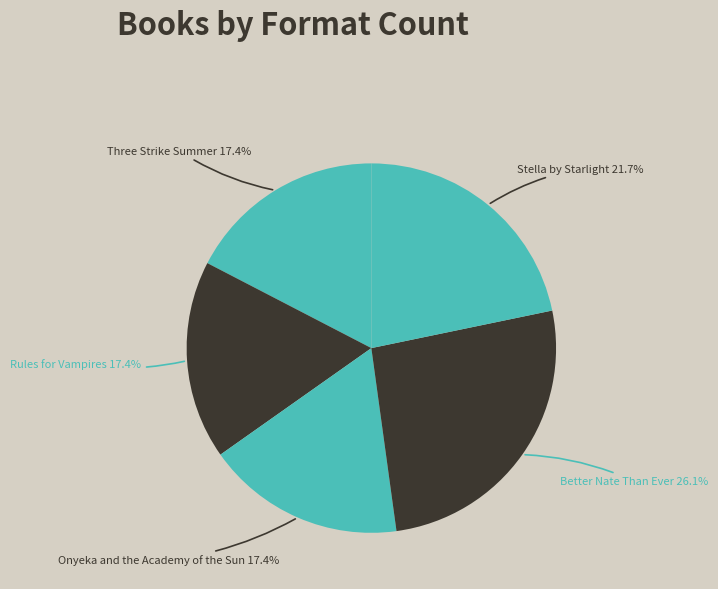

To the nearest percent, what is the combined percentage of Stella by Starlight and Rules for Vampires?

39%